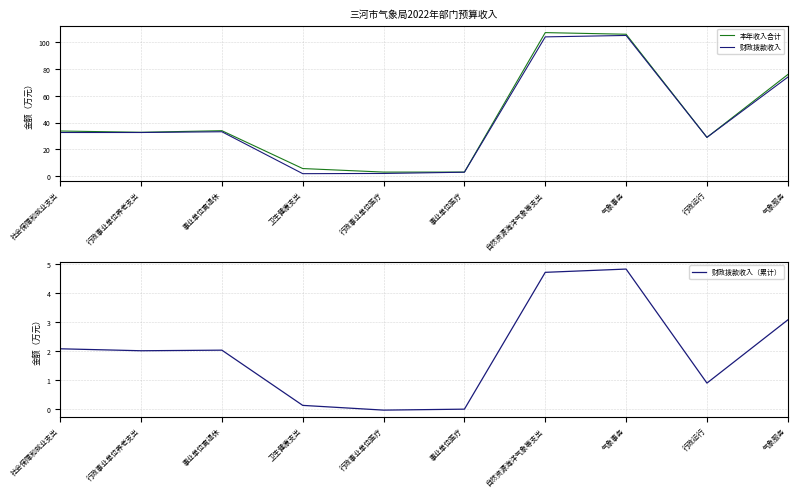

What are all the series names shown in the legend?

本年收入合计, 财政拨款收入, 财政拨款收入（累计）